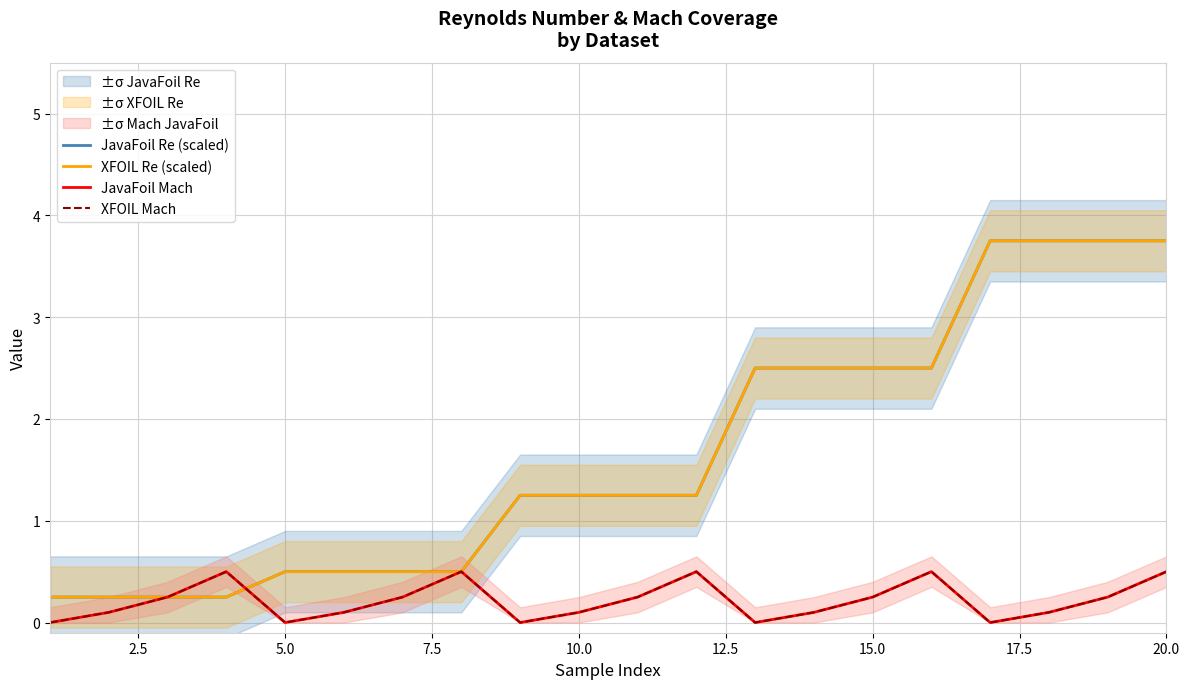

Is it true that XFOIL Re (scaled) equals 2.2 at 18?

False